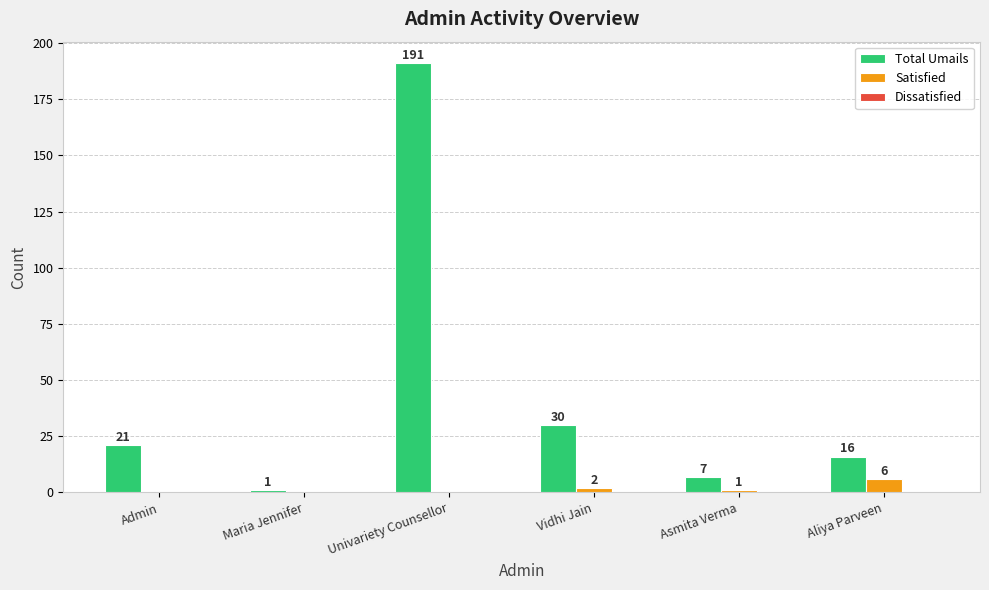

What is the total value across all series at Admin?

21